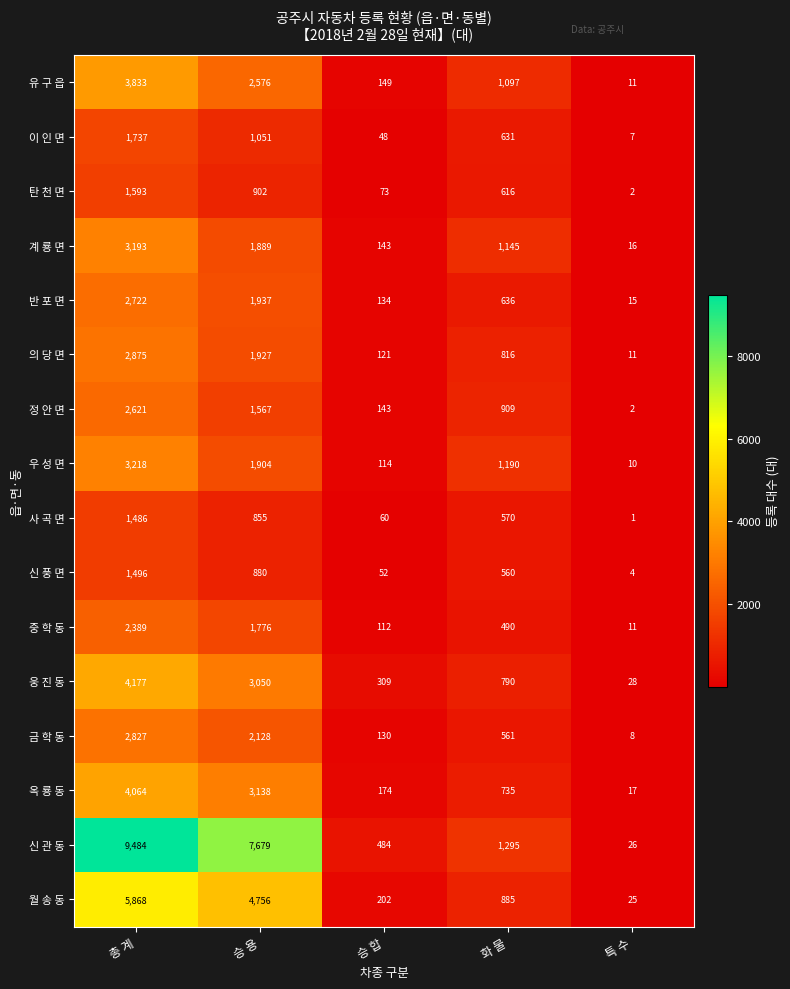

Rank the categories by 반 포 면 value from lowest to highest.

특 수, 승 합, 화 물, 승 용, 총 계